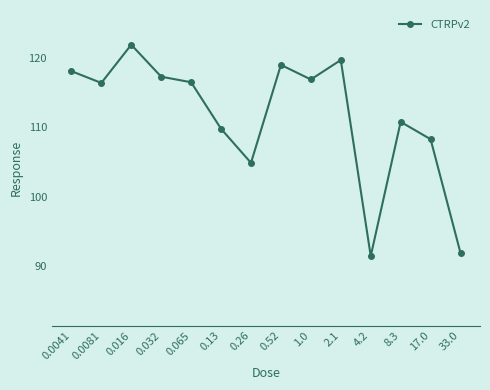

What is the maximum value shown in the chart?

121.9